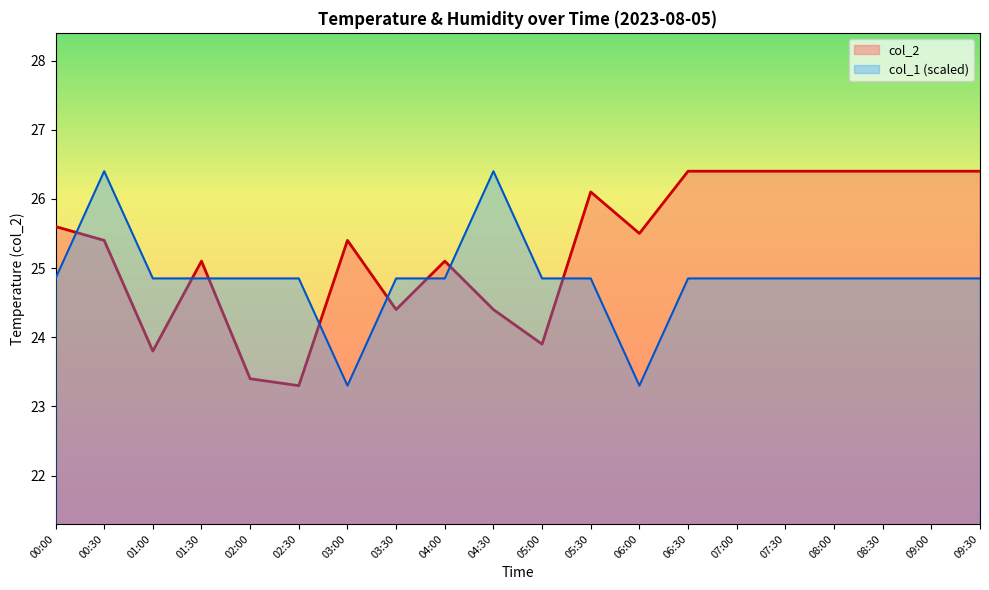

Where does the col_1 series first go above 24?

00:00